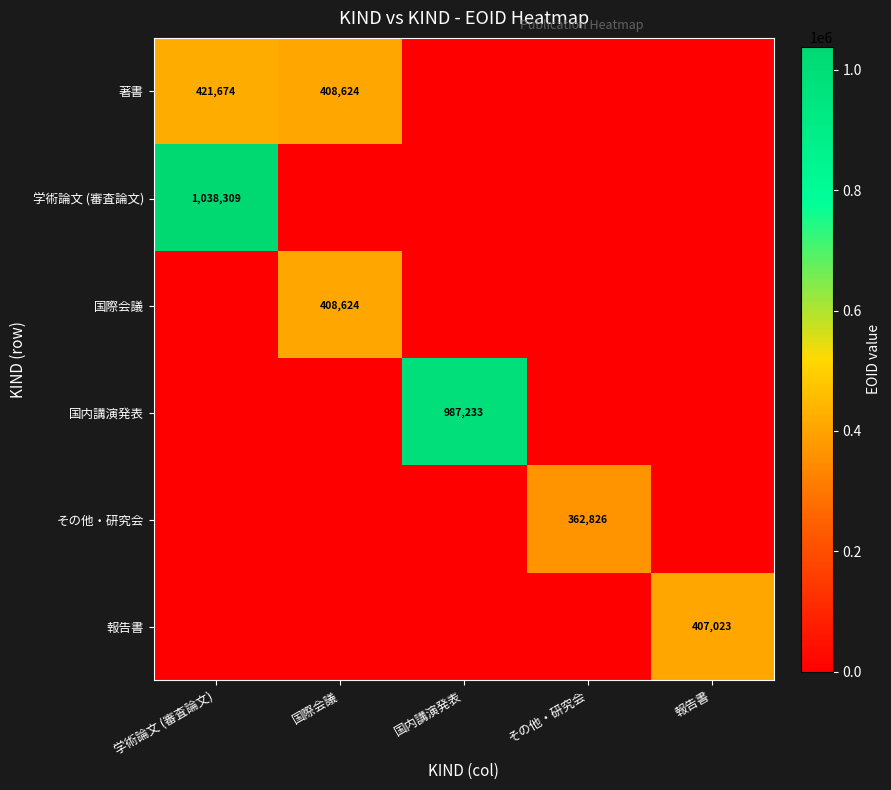

What is the greatest value displayed?

1038309